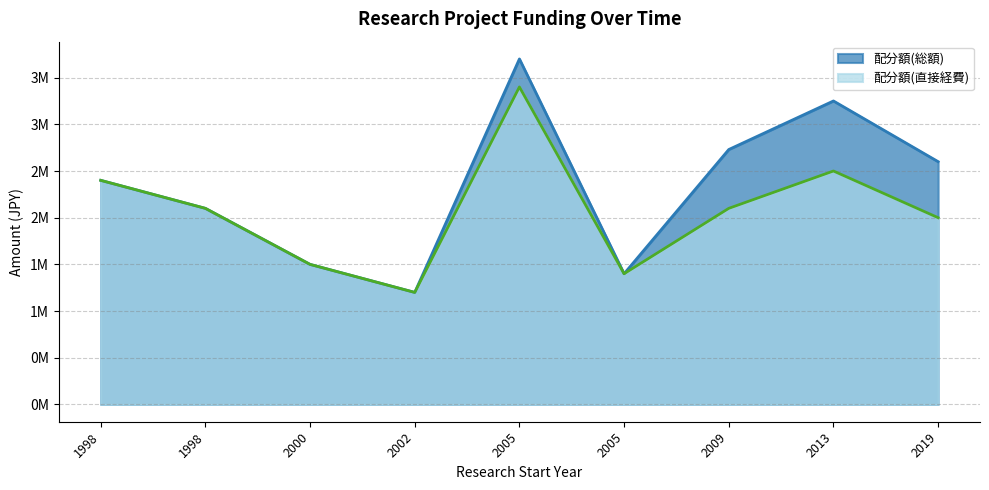

In 配分額(直接経費), how many points are lower than both neighbors (excluding endpoints)?

2